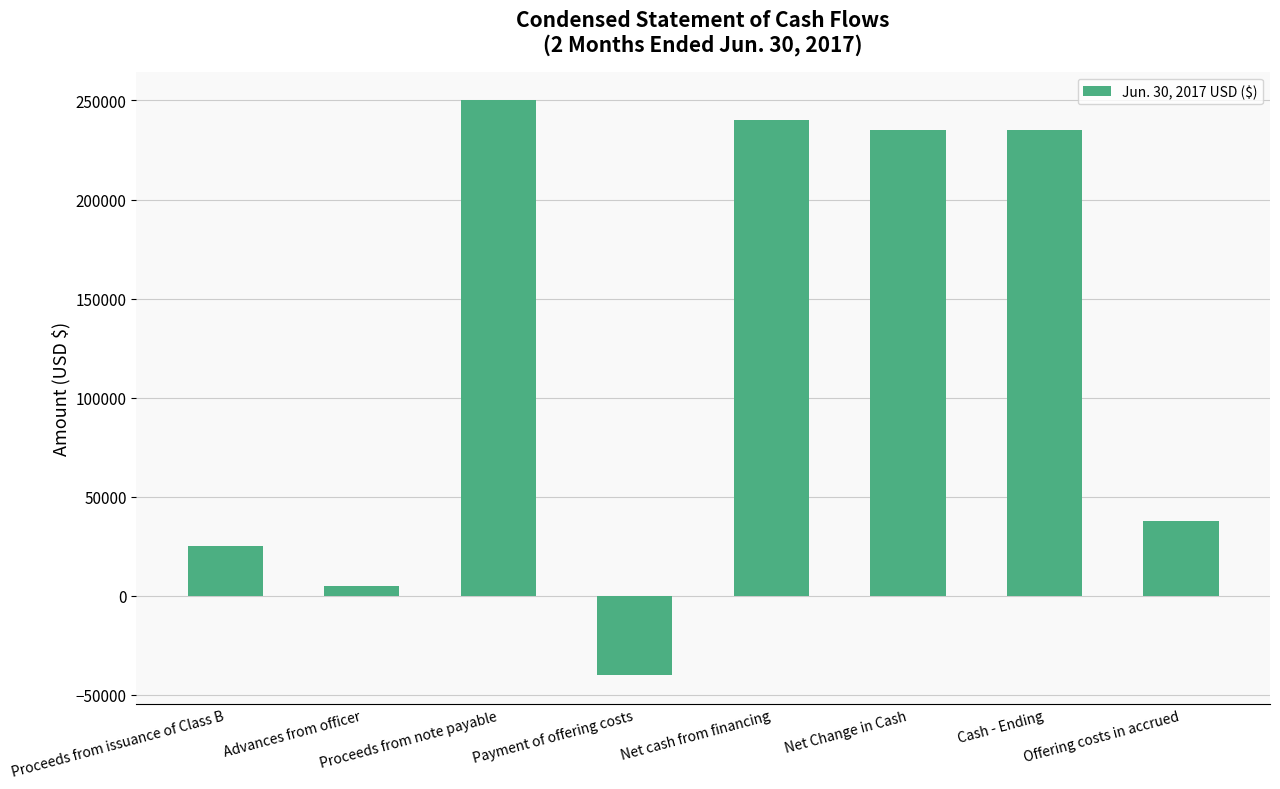

The chart shows a value of 339108 at Proceeds from note payable. True or false?

False